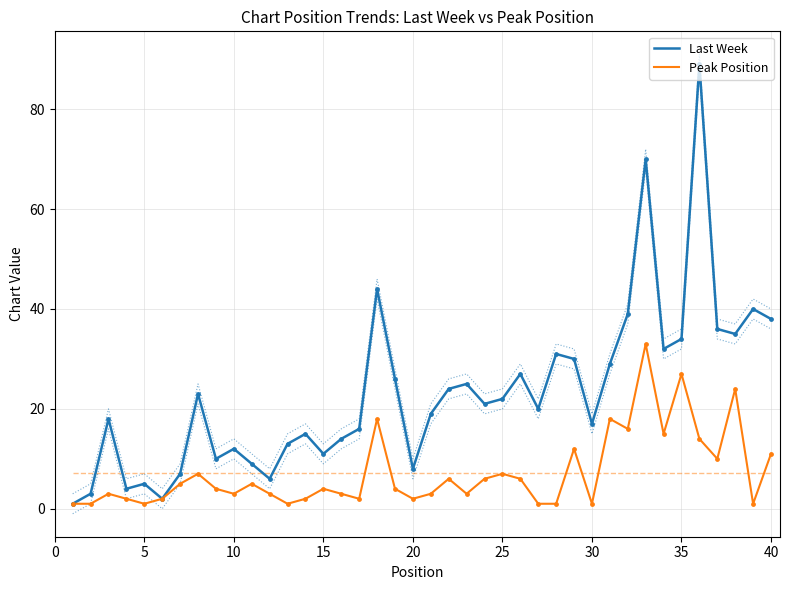

What are all the series names shown in the legend?

Last Week, Peak Position